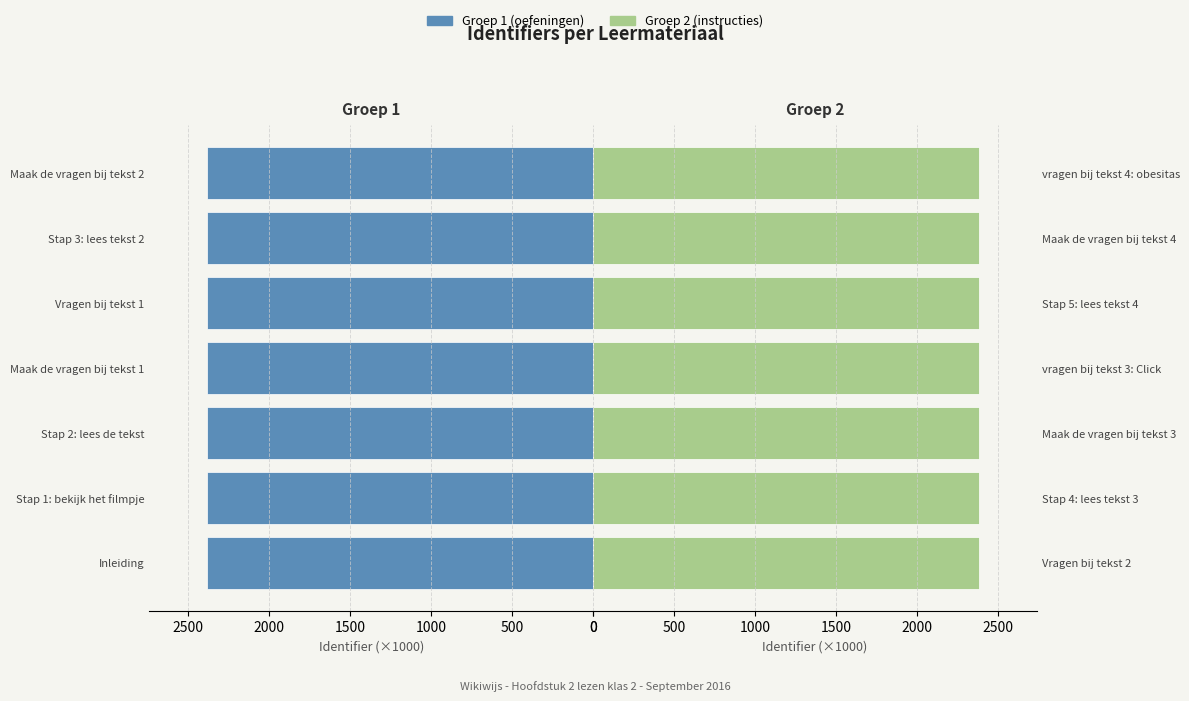

What is the approximate value of Identifier (groep 2) at Stap 4: lees tekst 3?

2381.2